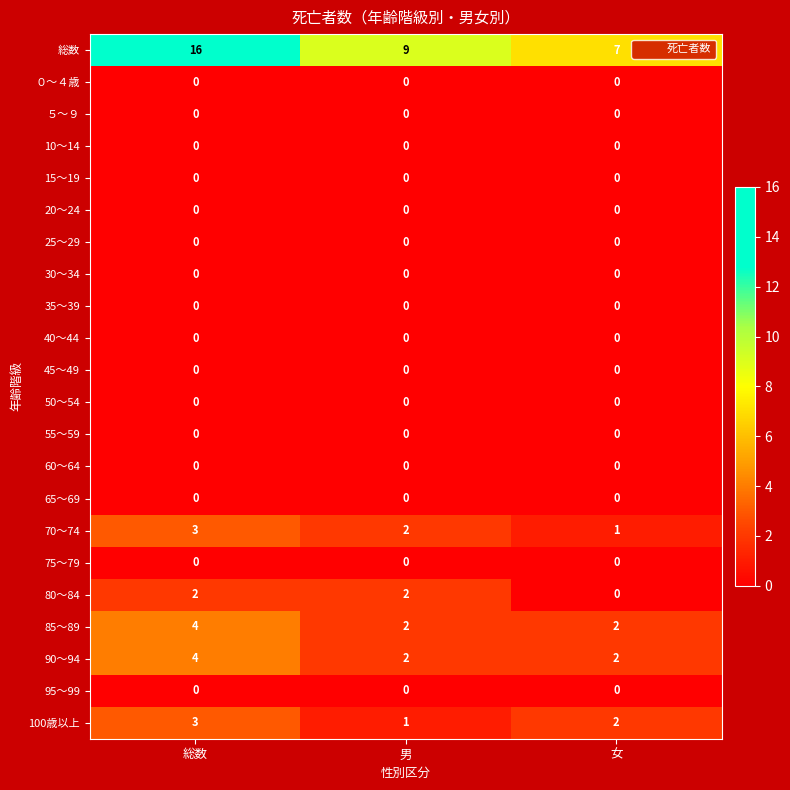

Which series has the largest total across all categories?

総数